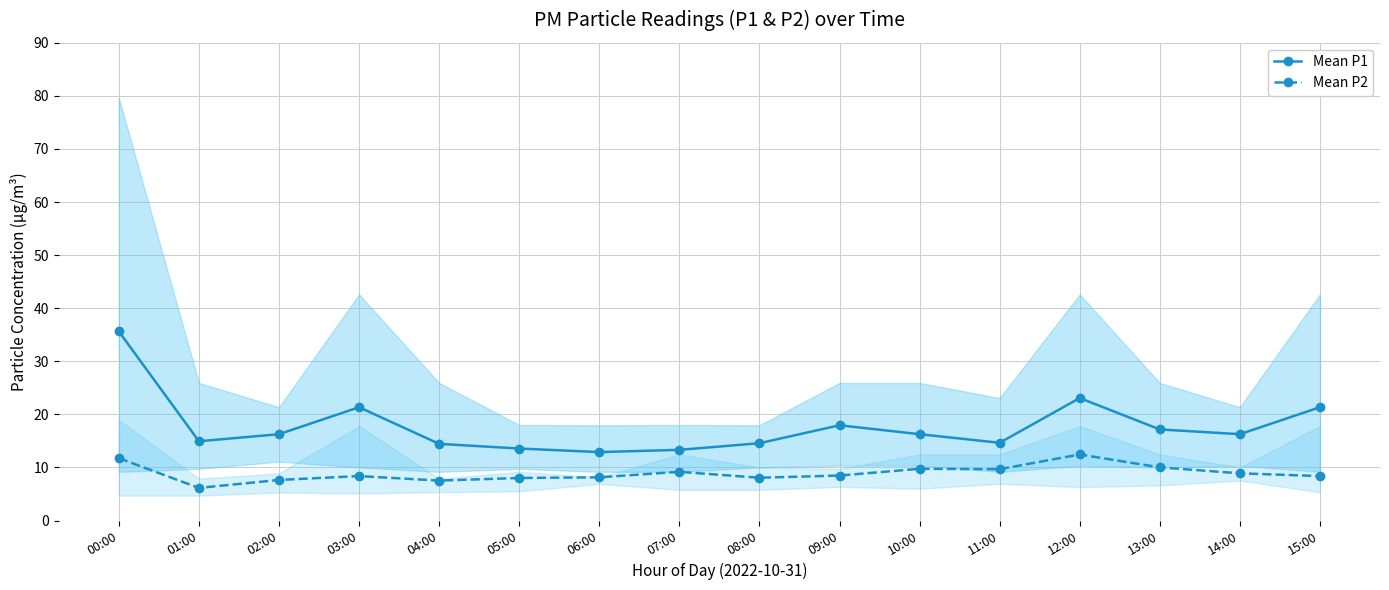

Which series has the largest range (max minus min)?

Mean P1